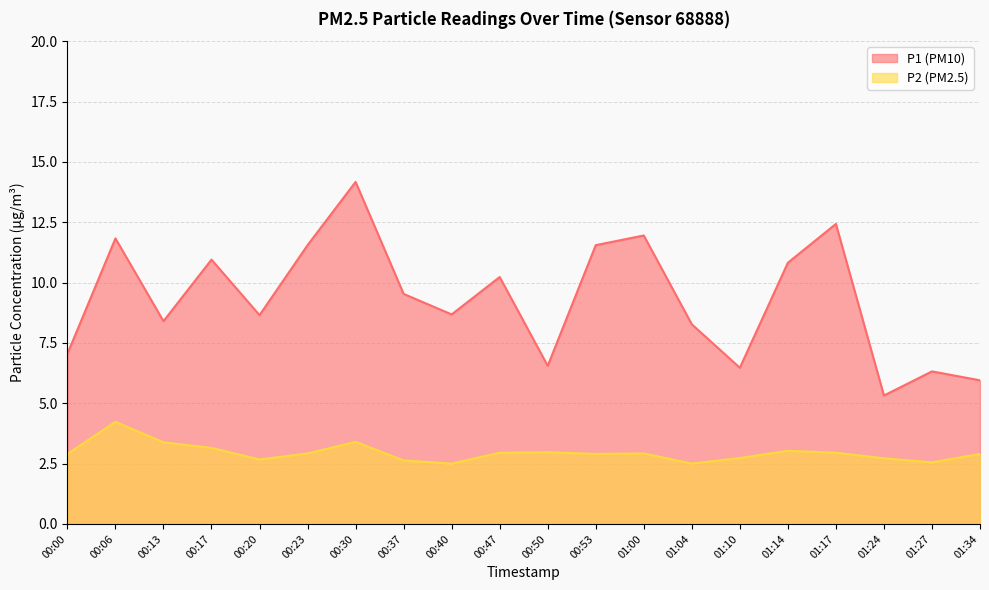

Is it true that P2 equals 4.4 at 01:10?

False